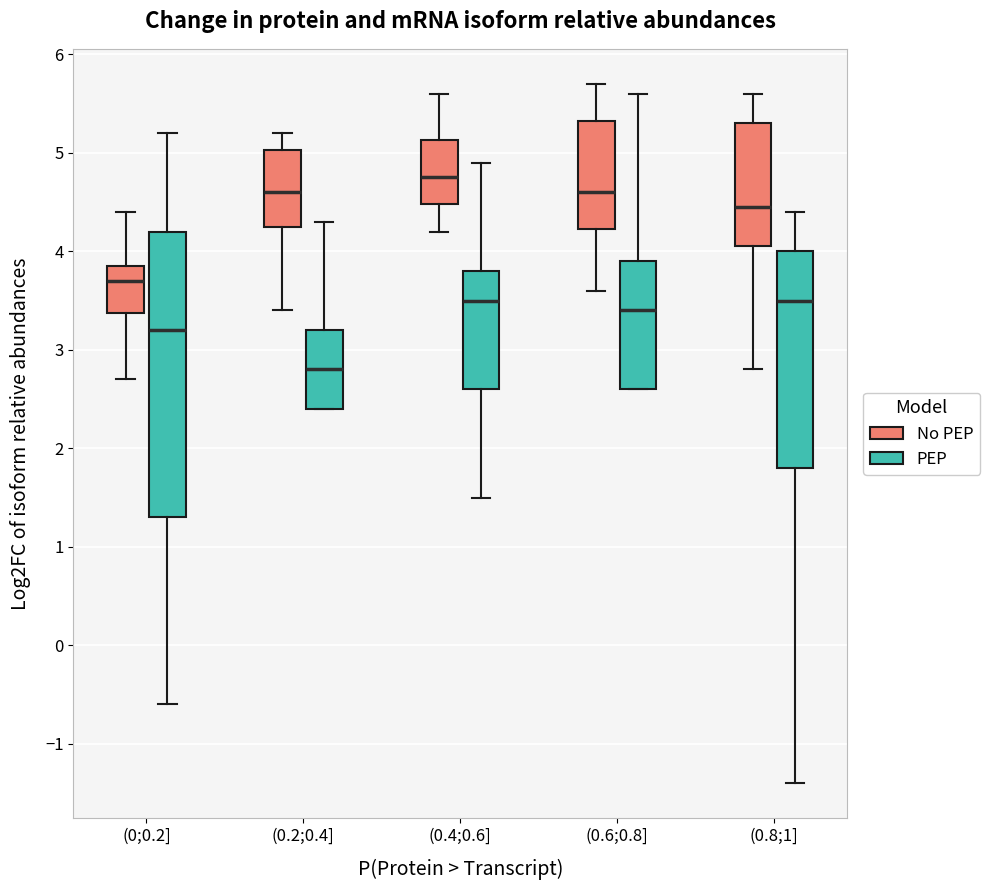

Which box's median line is the lowest?

(0.2;0.4] (PEP)